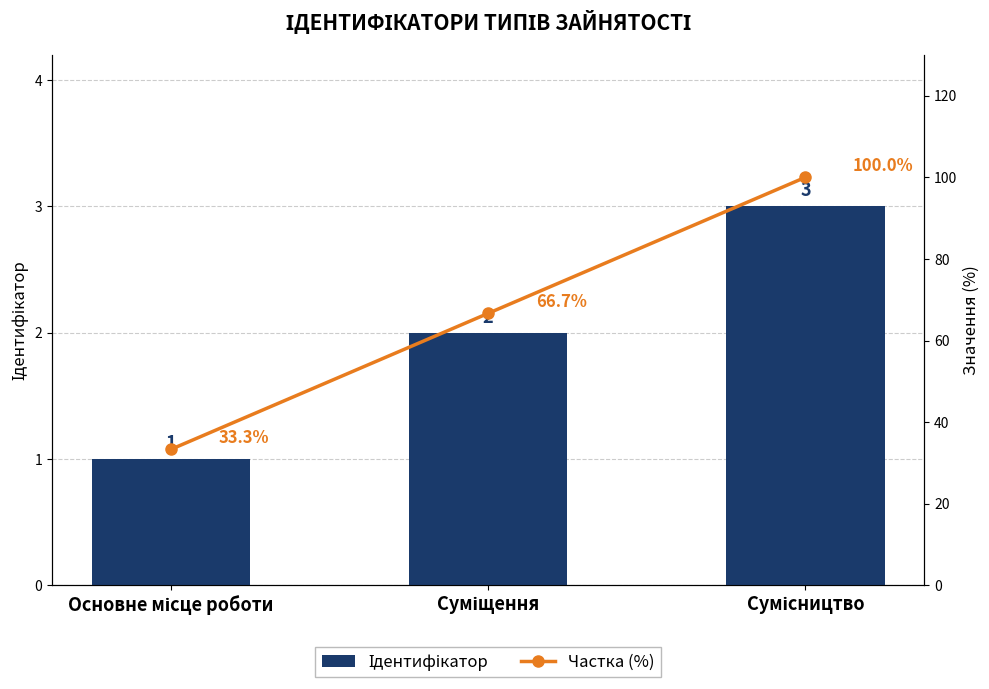

Are the bars grouped side by side (vs. stacked)?

Yes